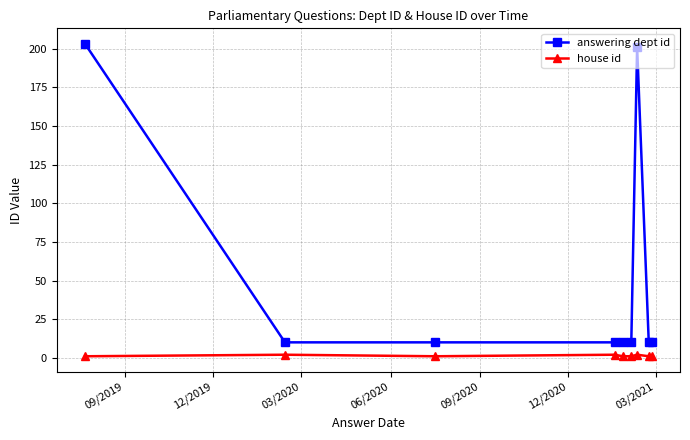

How many lines are shown in the chart?

2